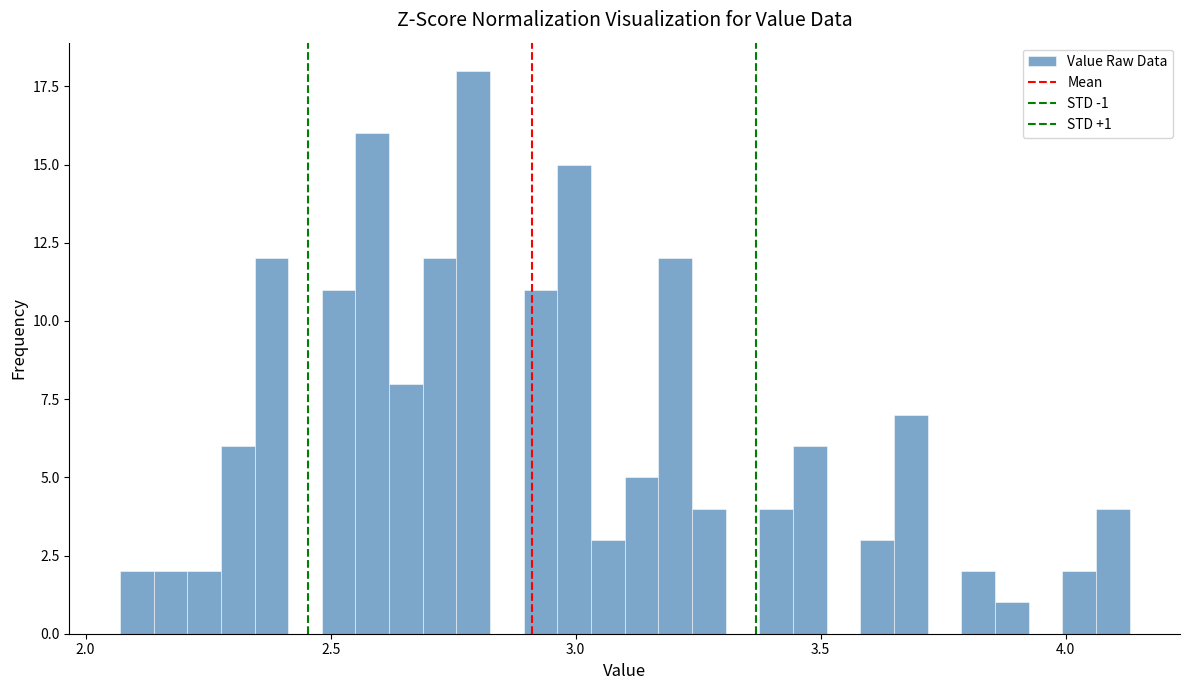

Around what value on the x-axis is the tallest bar? Give the approximate position of its centre, as read against the axis.

2.80